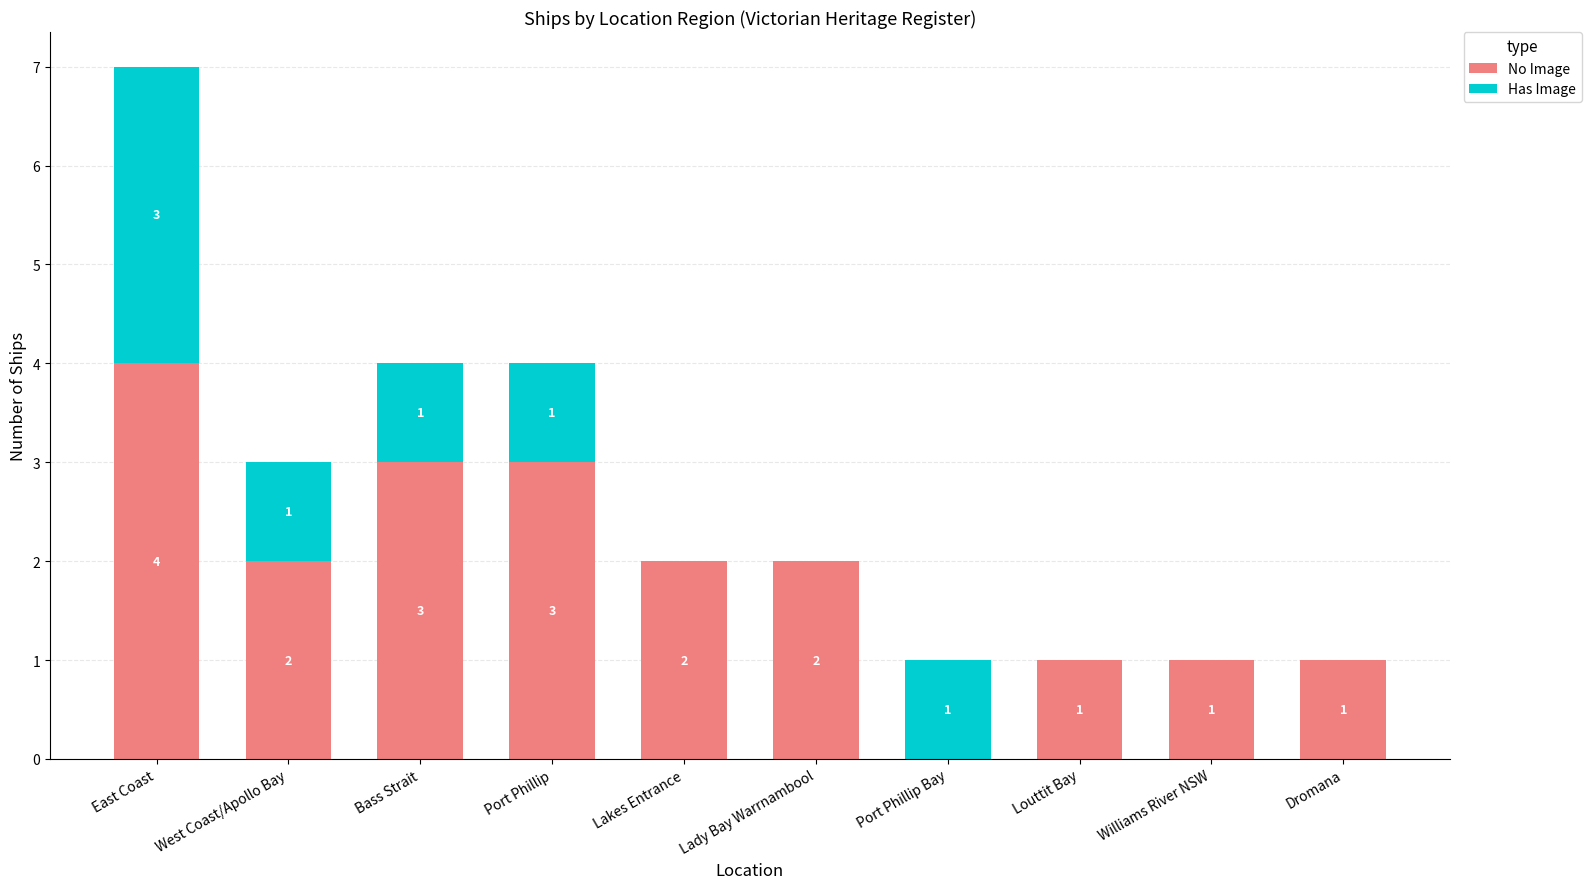

Does the chart contain stacked bars?

Yes